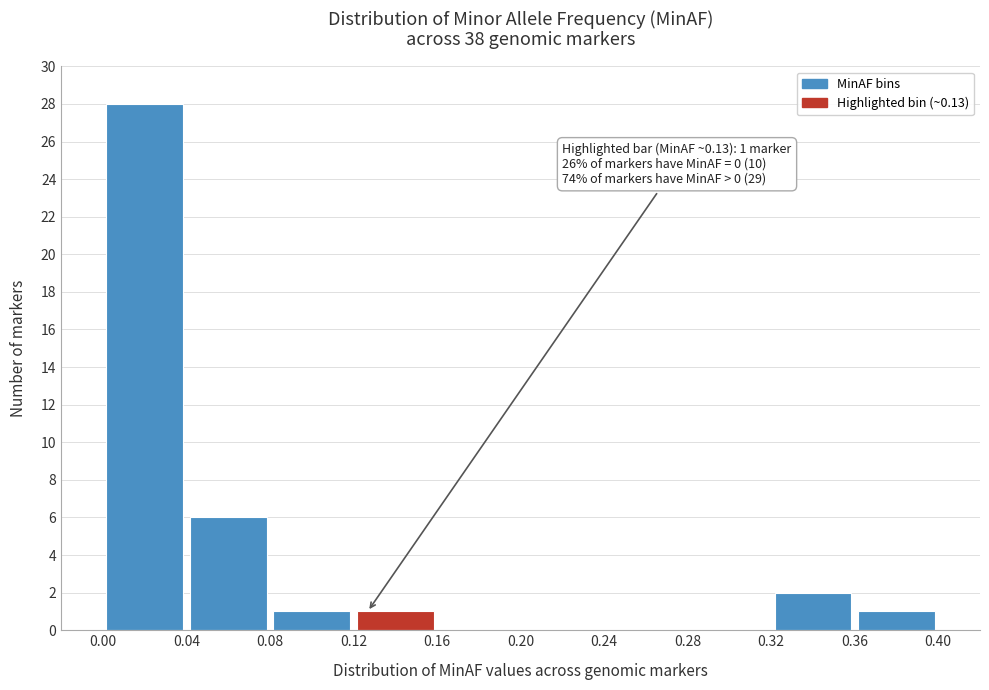

Which range on the x-axis has the tallest bar?

0.00 to 0.04